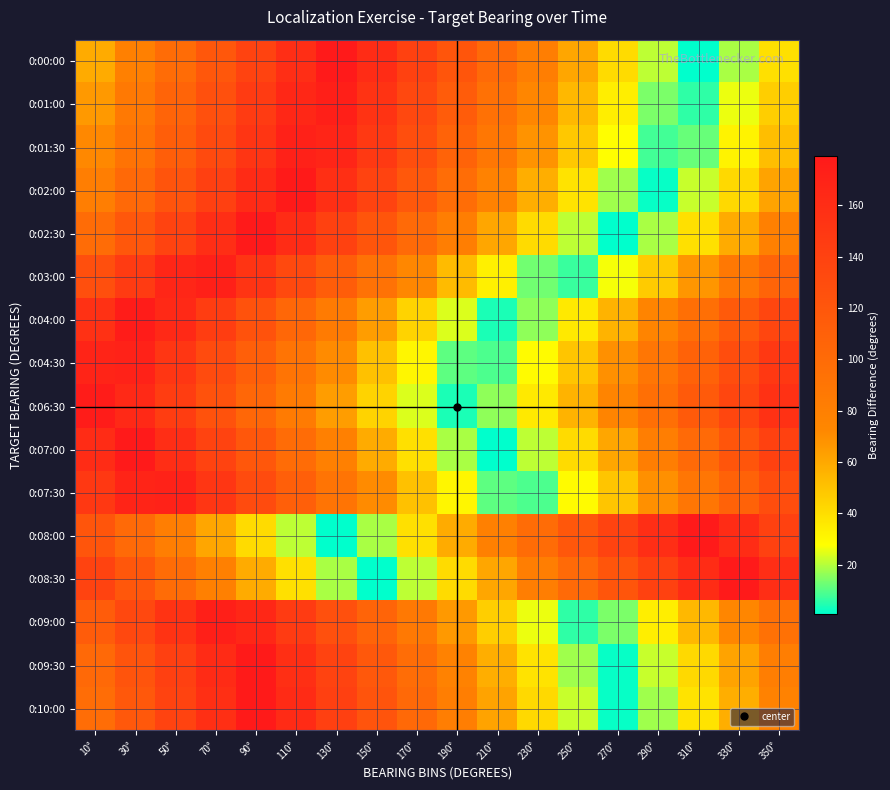

How many categories are shown in the chart?

18